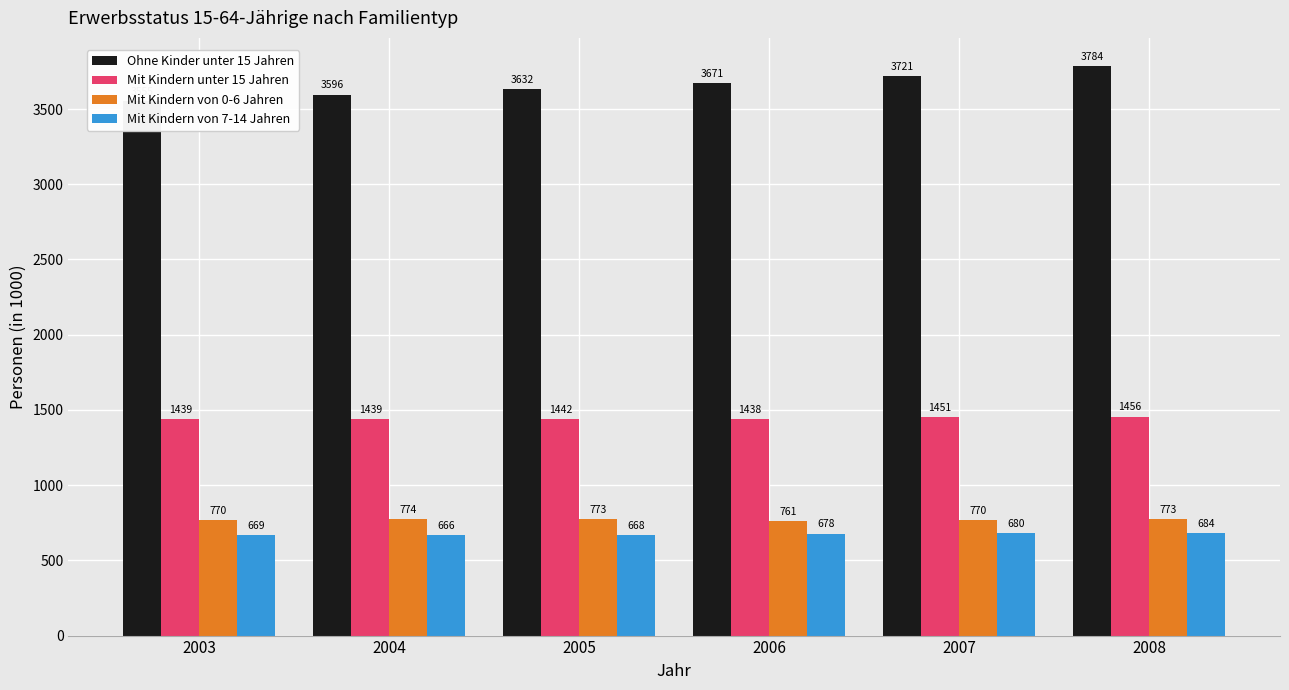

The value of Mit Kindern von 7-14 Jahren at 2008 is 683.5. True or false?

True